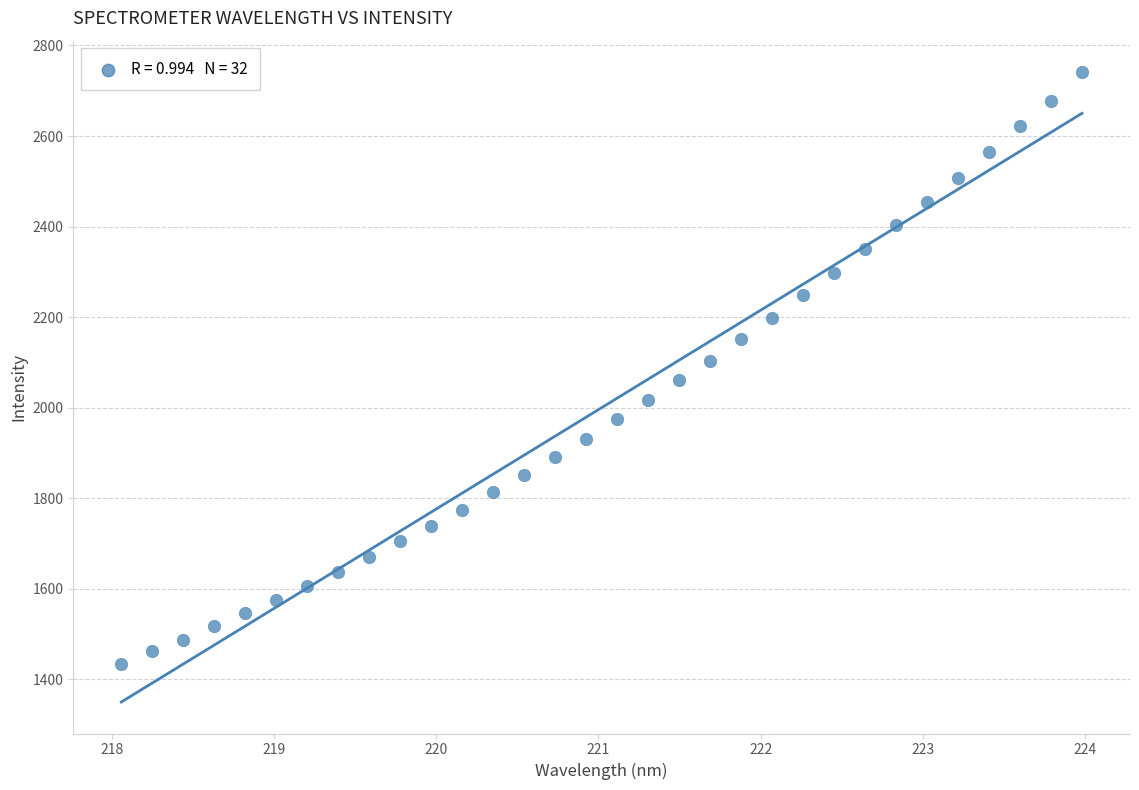

What is the range of Y values (max minus min)?

1306.6